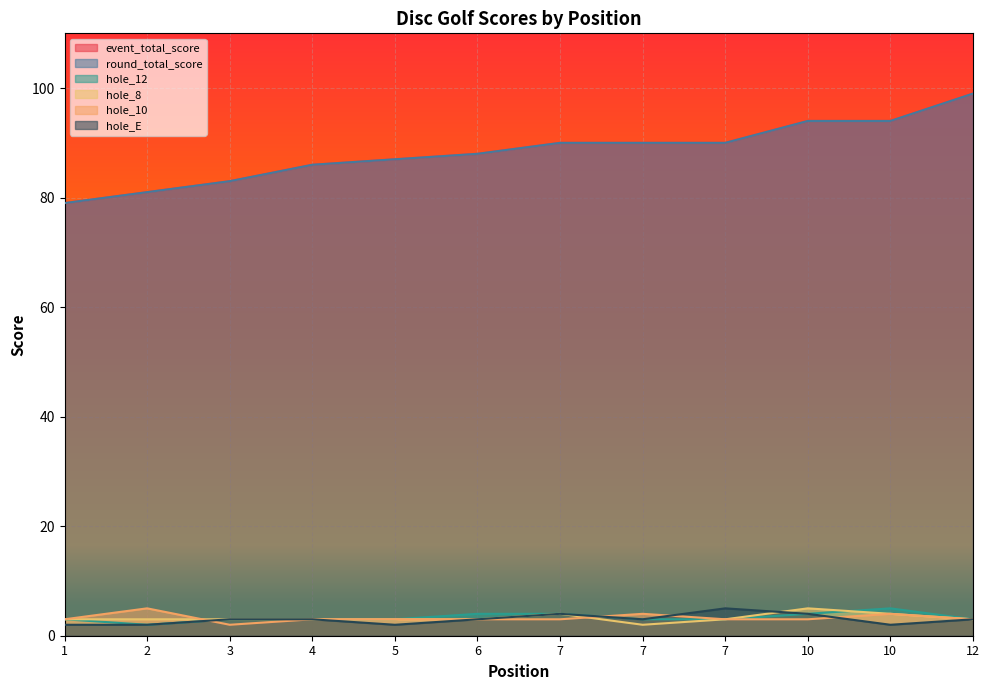

What is the lowest value of the event_total_score series?

79